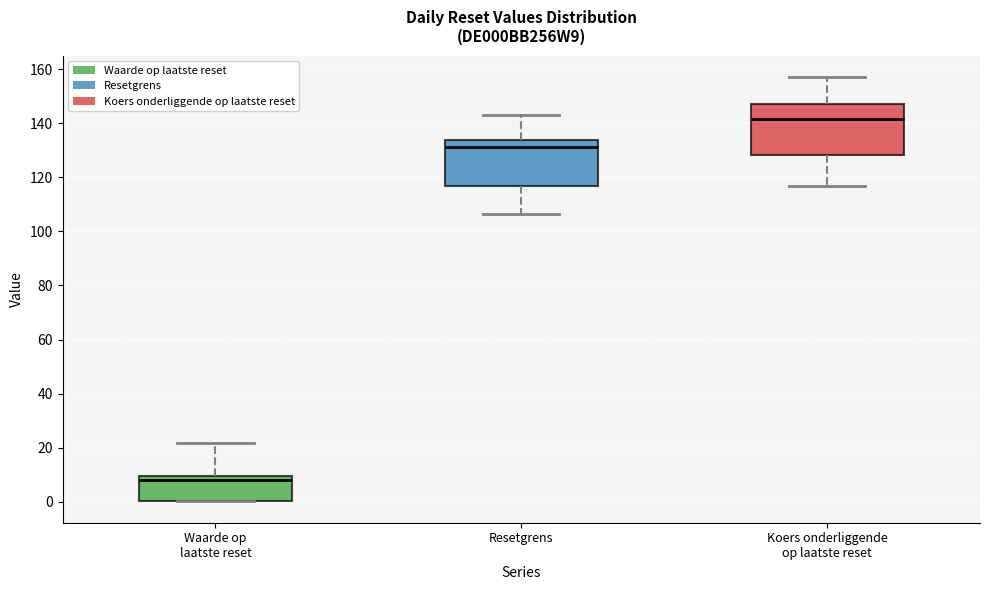

Where is the lower edge of the box for Resetgrens on the y-axis? The values are not printed on the chart, so give them approximately, as read against the axis.

116